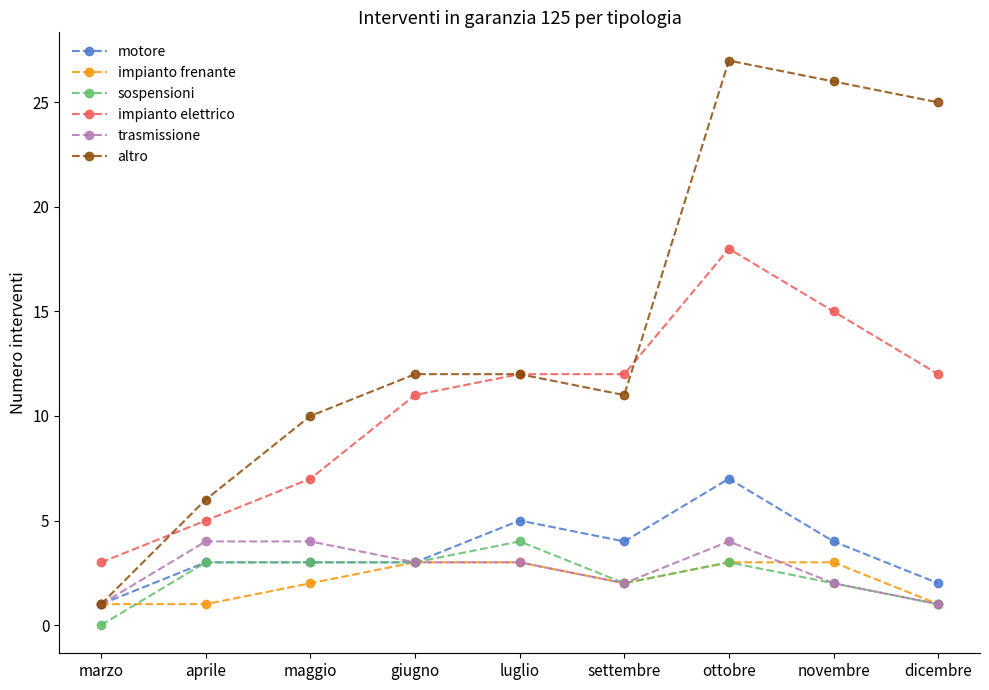

The value of trasmissione at luglio is 5. True or false?

False